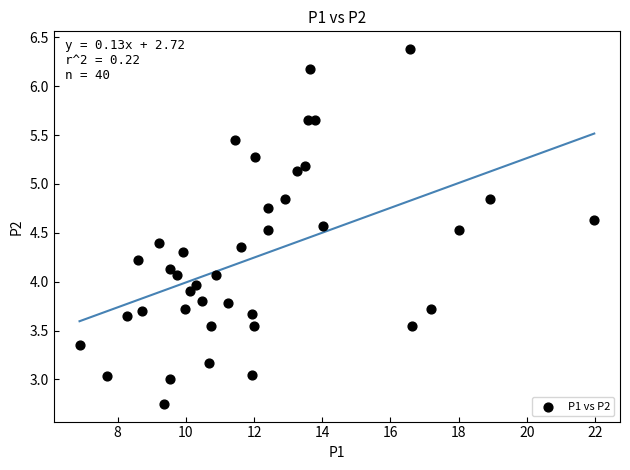

What is the range of X values (max minus min)?

15.1